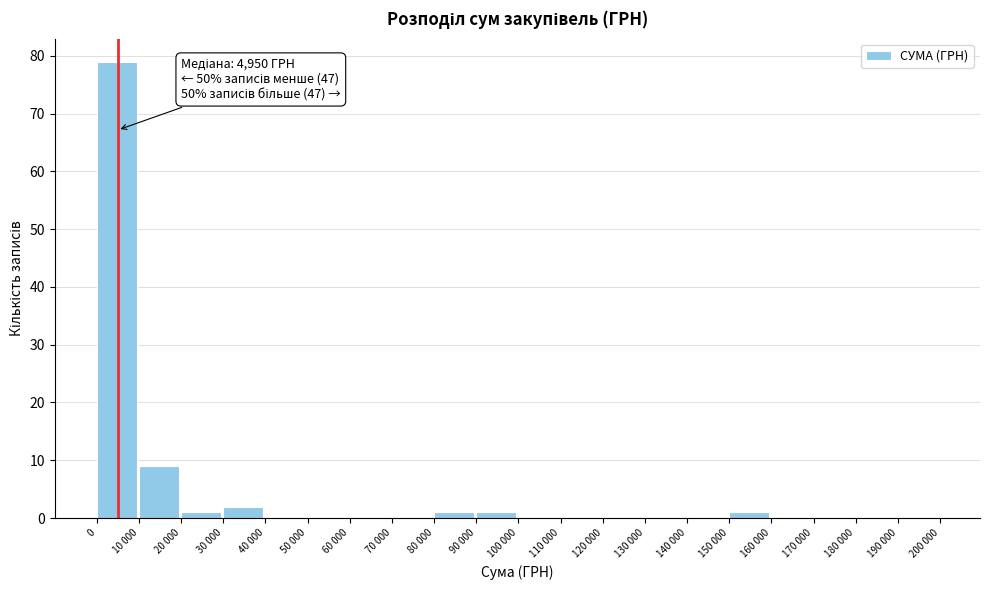

Reading left to right, list all the values displayed in this chart.

0=79	10 000=9	20 000=1	30 000=2	40 000=0	50 000=0	60 000=0	70 000=0	80 000=1	90 000=1	100 000=0	110 000=0	120 000=0	130 000=0	140 000=0	150 000=1	160 000=0	170 000=0	180 000=0	190 000=0